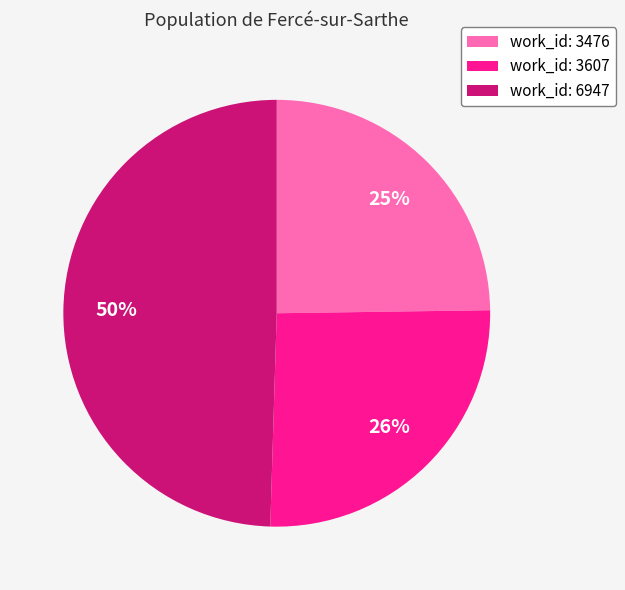

What percentage is the work_id: 3607 slice, to the nearest percent?

26%